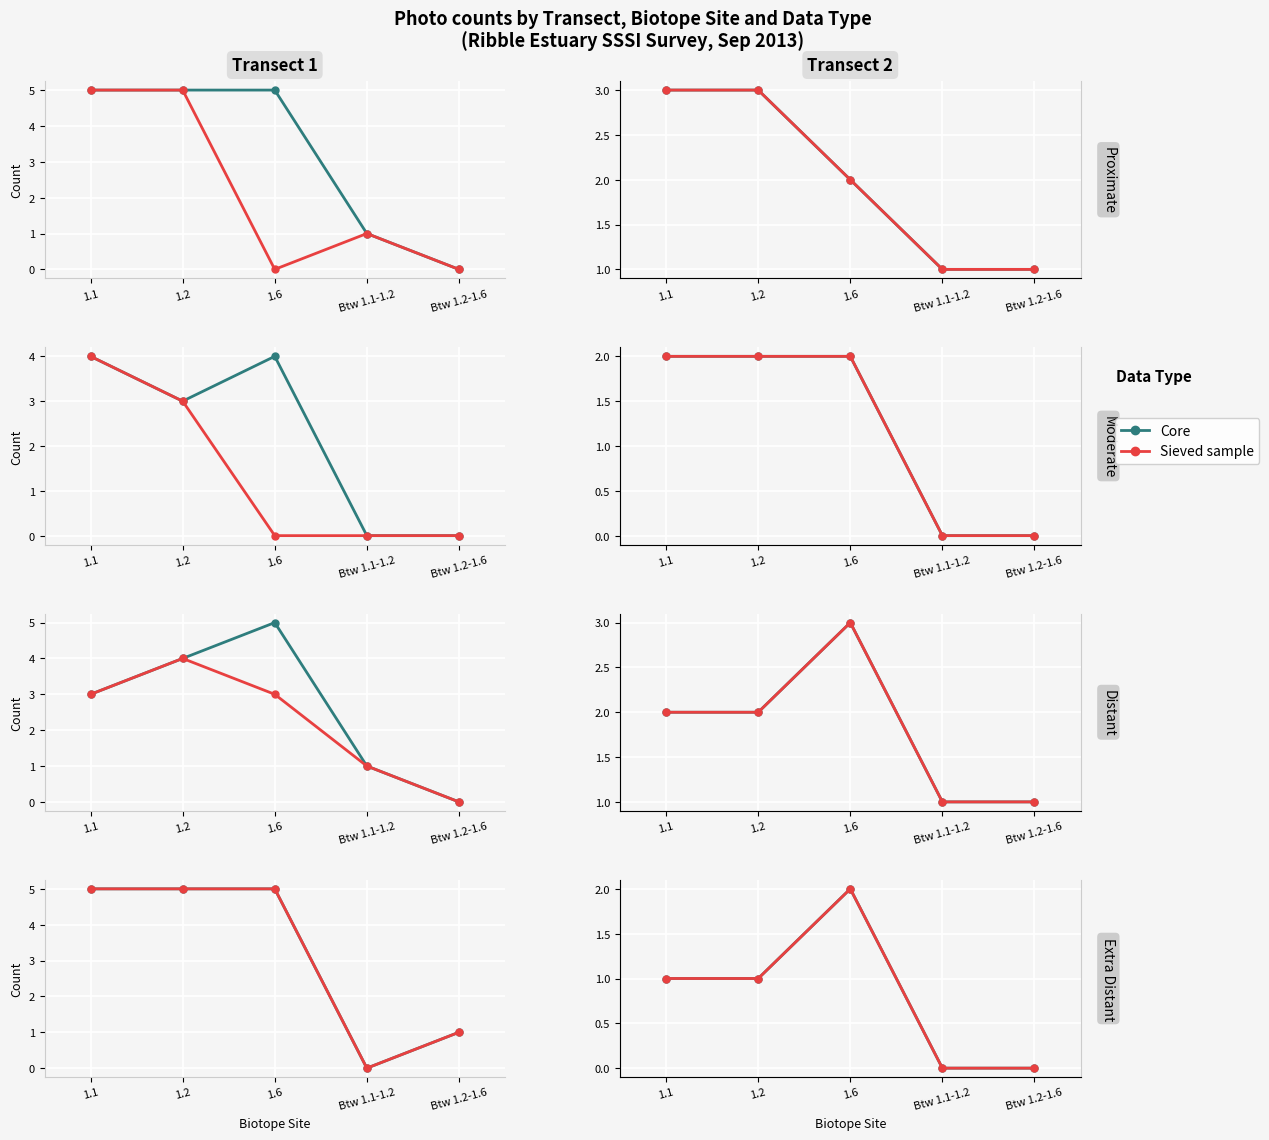

Which has a higher value, 1.2 or 1.1?

1.2